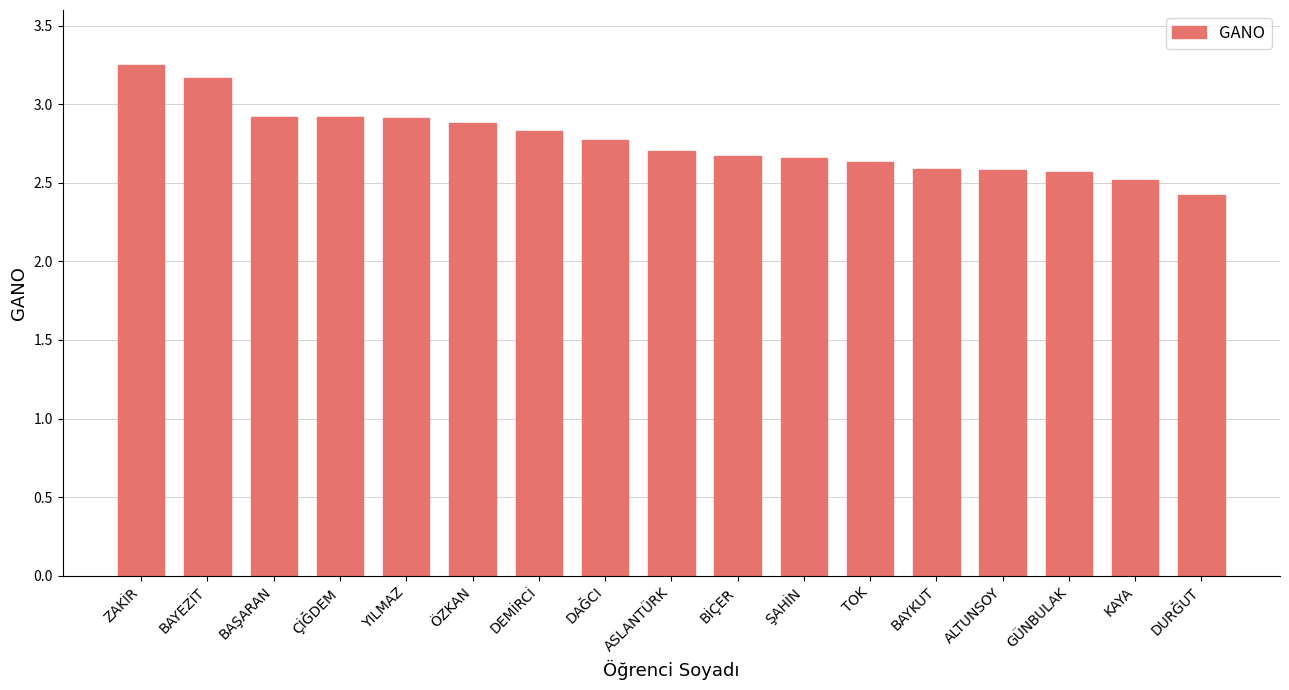

What is the label of the 6th bar from the left?

ÖZKAN